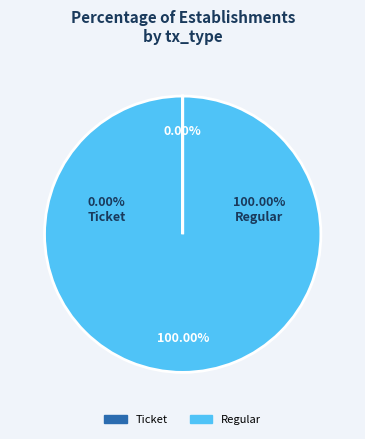

True or false: Ticket accounts for 15% of the total.

False